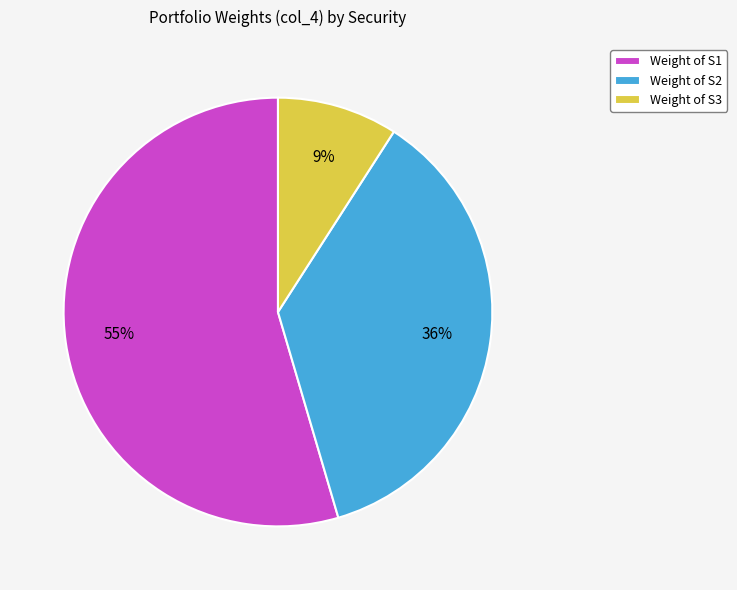

Does any single category account for the majority?

Yes